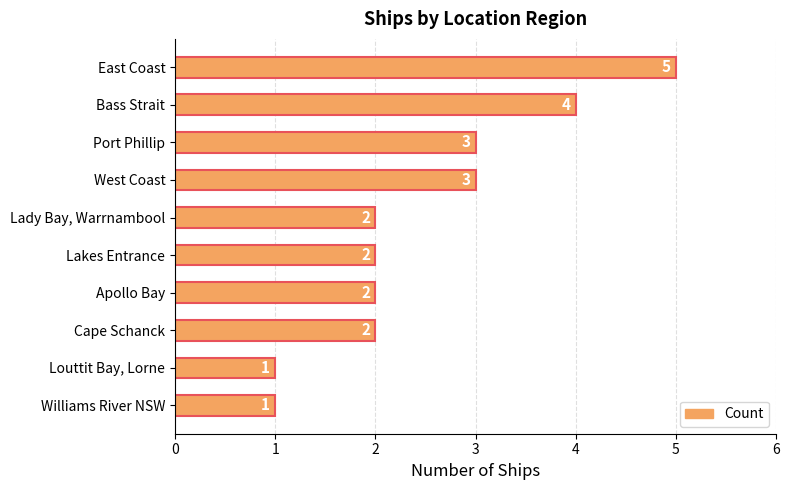

The value at Lady Bay, Warrnambool is 2. True or false?

True